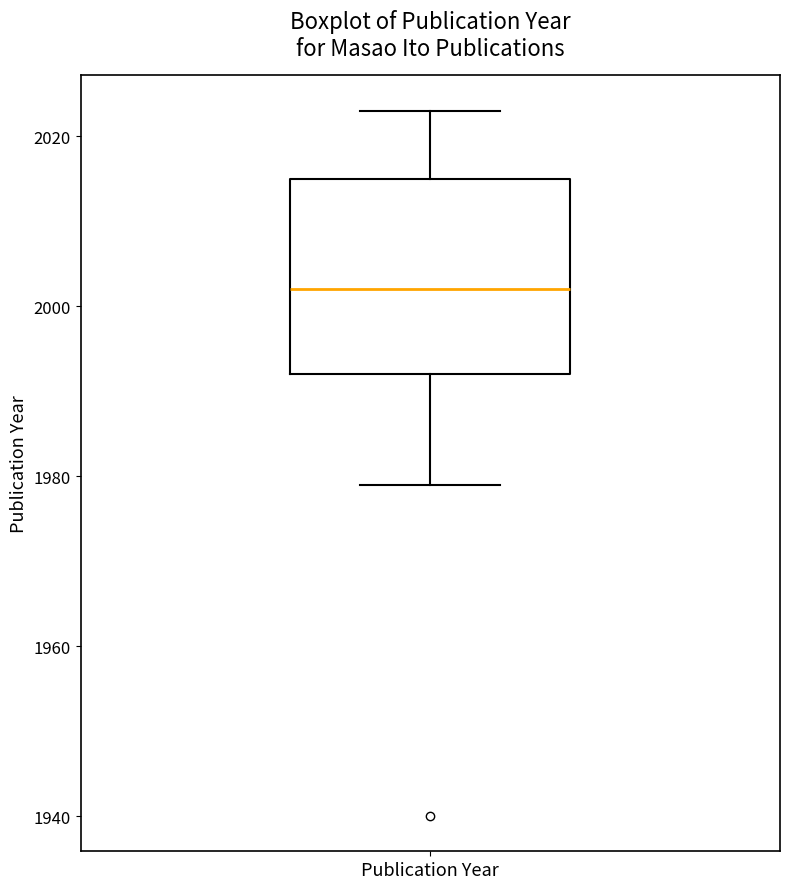

Transcribe this box plot: give where the median line is, the range the box spans, and where the two whiskers end, as read against the y-axis. The values are not printed on the chart, so give them approximately, as read against the axis.

median 2002, box 1992 to 2016, whiskers 1980 to 2024